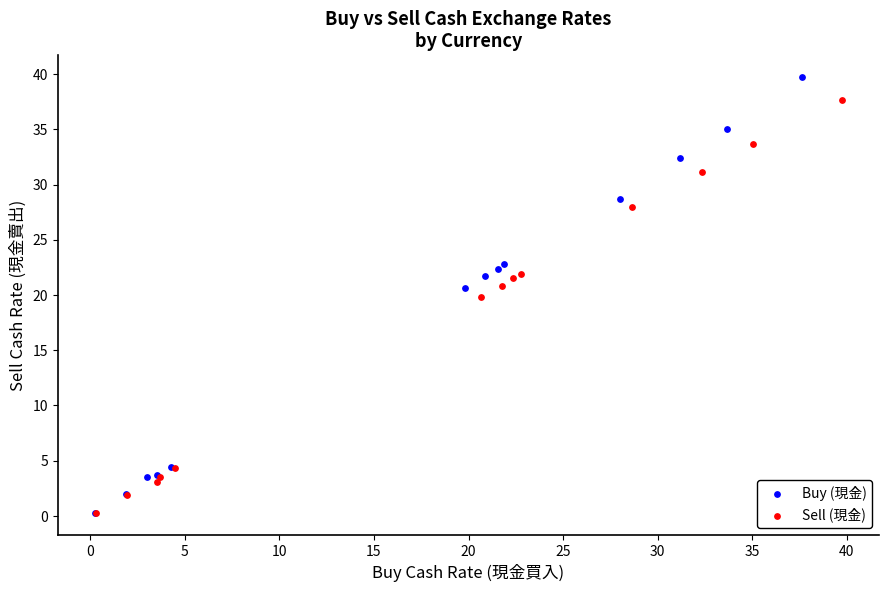

Which series has the largest Y range (max minus min)?

Buy (現金)